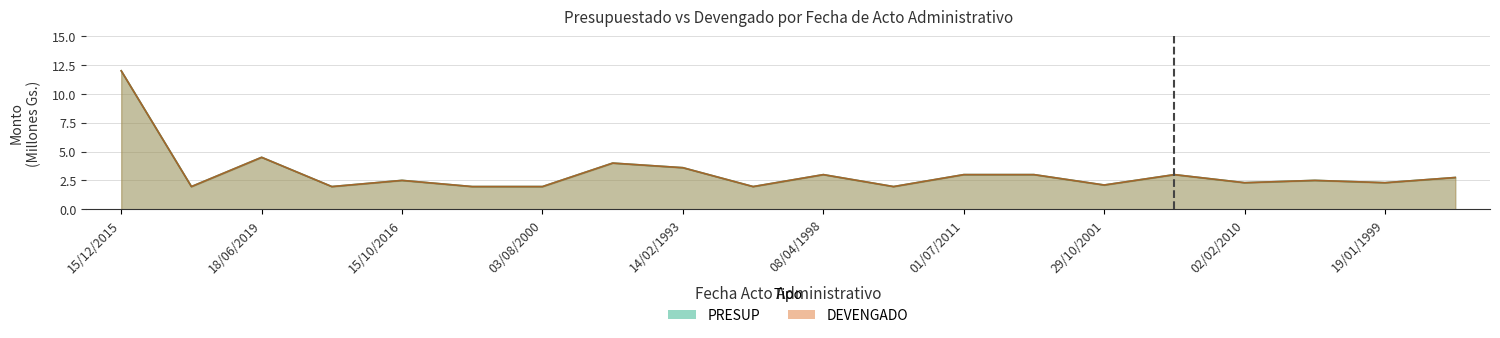

True or false: DEVENGADO has a value of 2.0 at 03/08/2000.

True